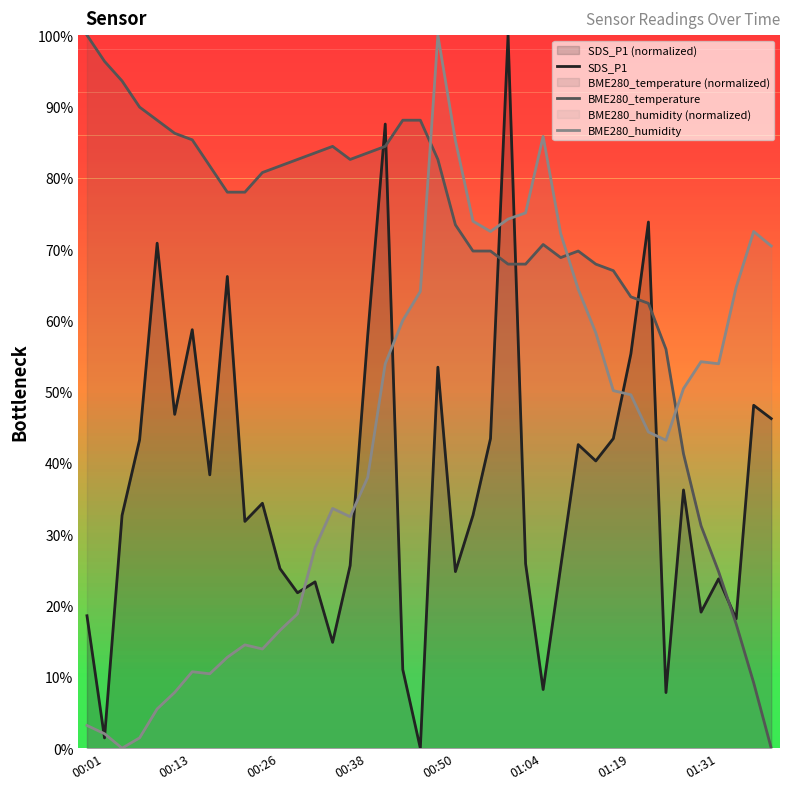

List the series in order of their peak value, highest first.

SDS_P1, BME280_temperature, BME280_humidity